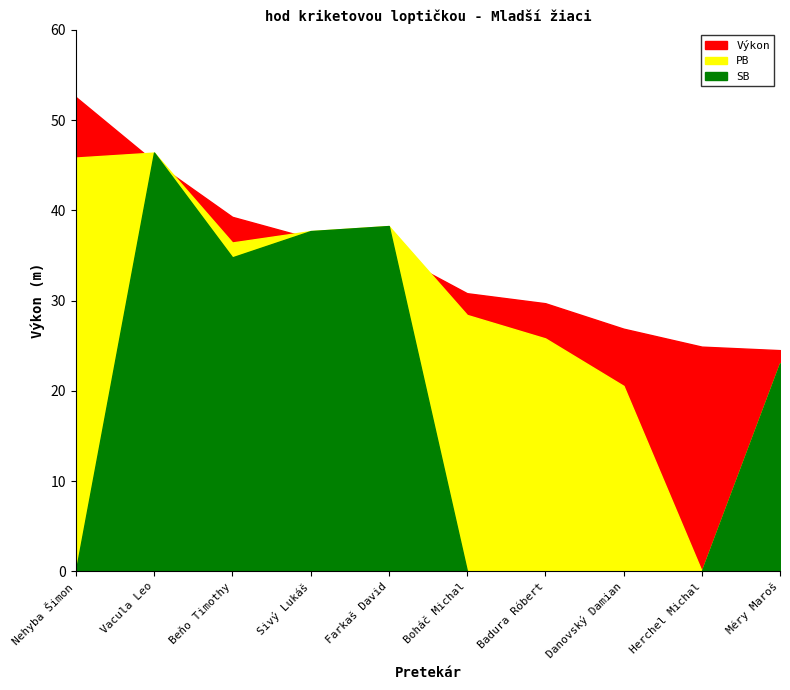

At which label does PB reach its minimum?

Herchel Michal